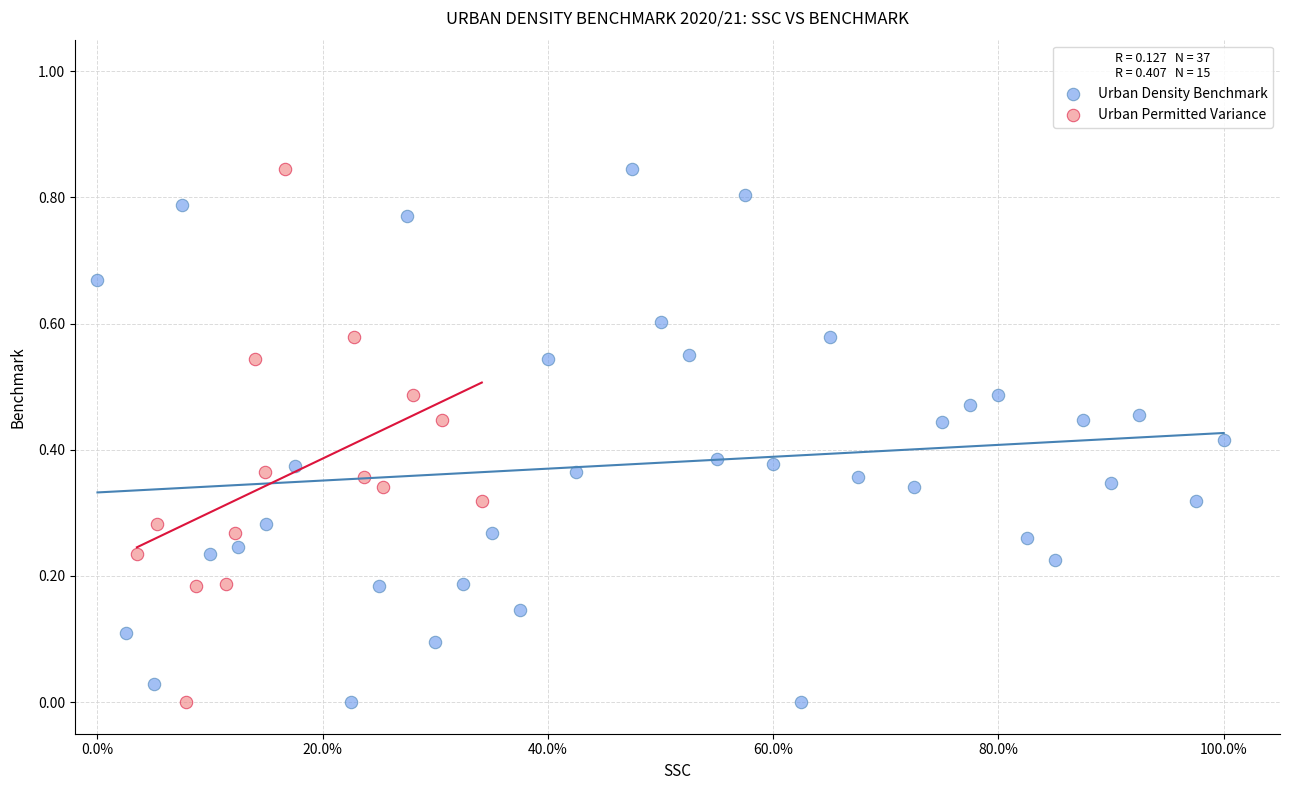

Which series has the widest spread of Y values?

Urban Density Benchmark